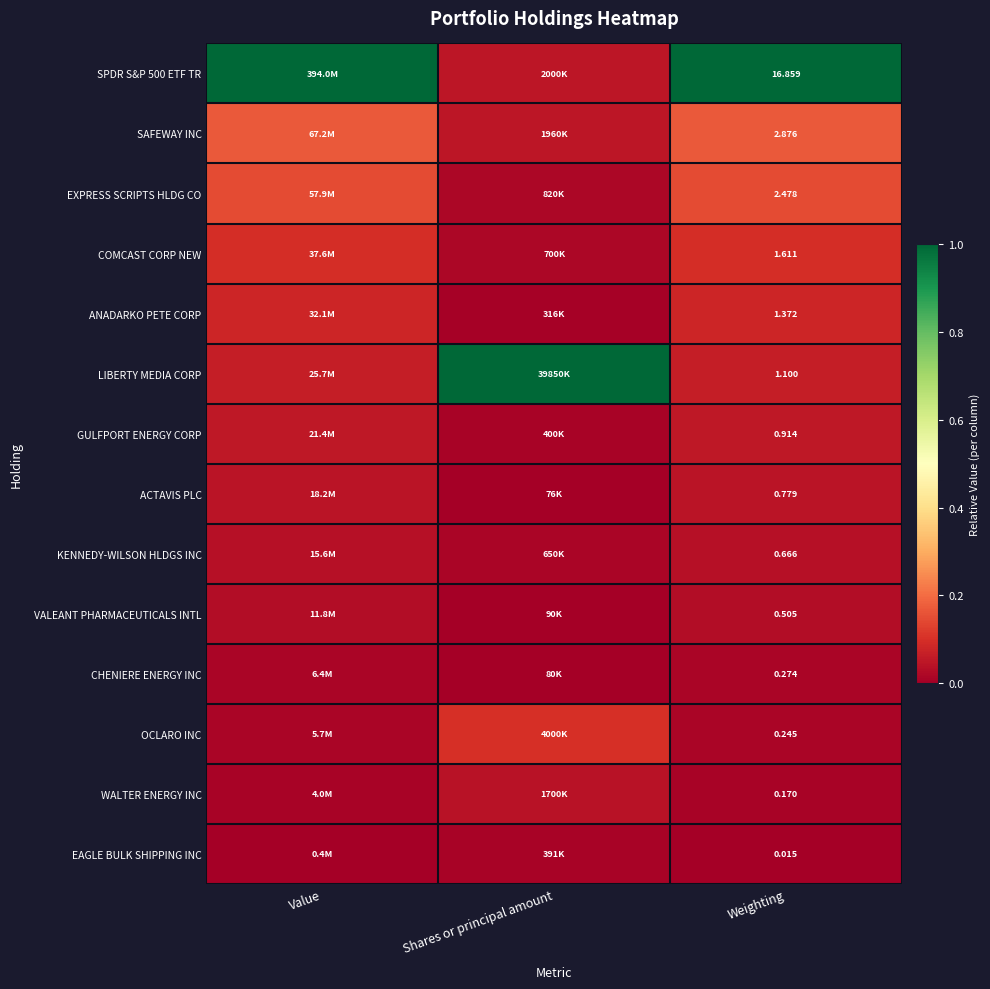

How many data points does each series have?

3